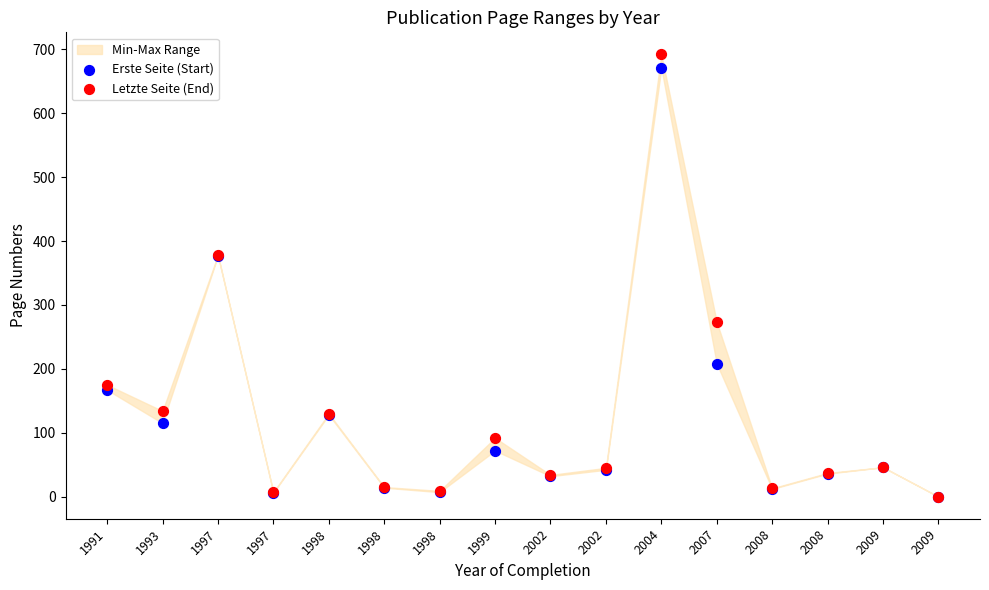

Which series reaches the maximum Y coordinate?

Letzte Seite (End)